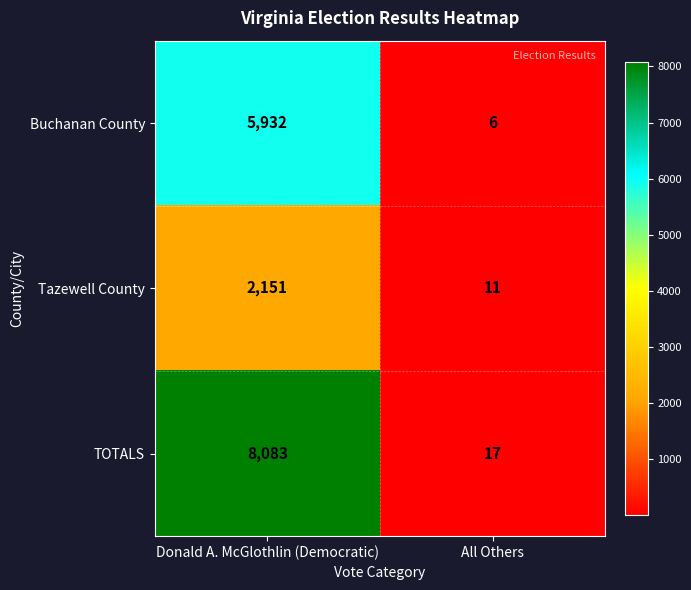

What is the difference between the highest and lowest values at Donald A. McGlothlin (Democratic)?

5932